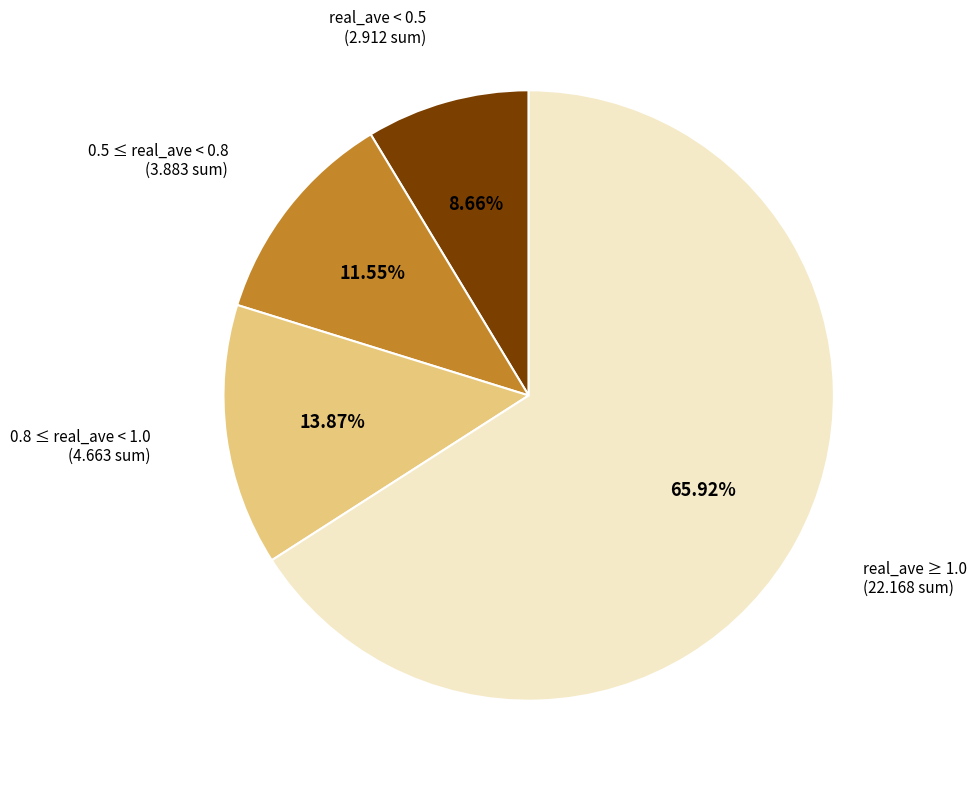

Does any single category account for the majority?

Yes